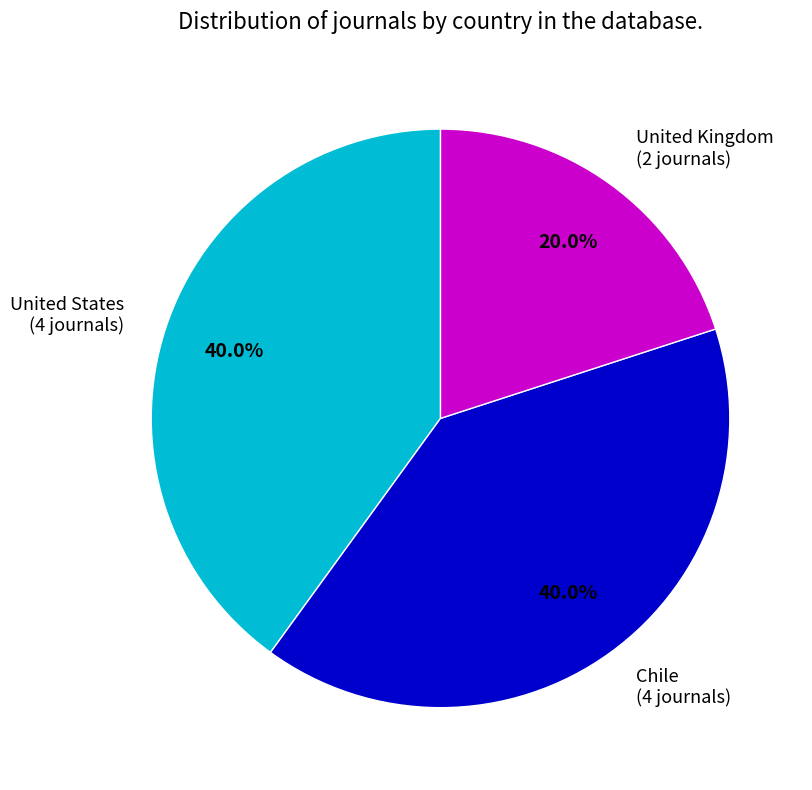

Between United States and United Kingdom, which is larger?

United States